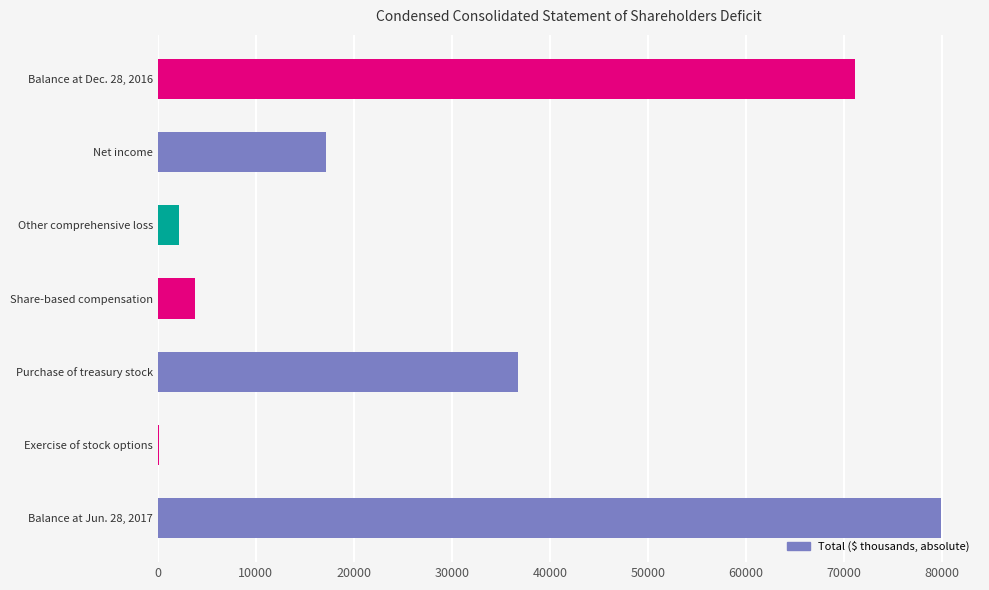

Where is the data nearest to the value 40017?

Purchase of treasury stock